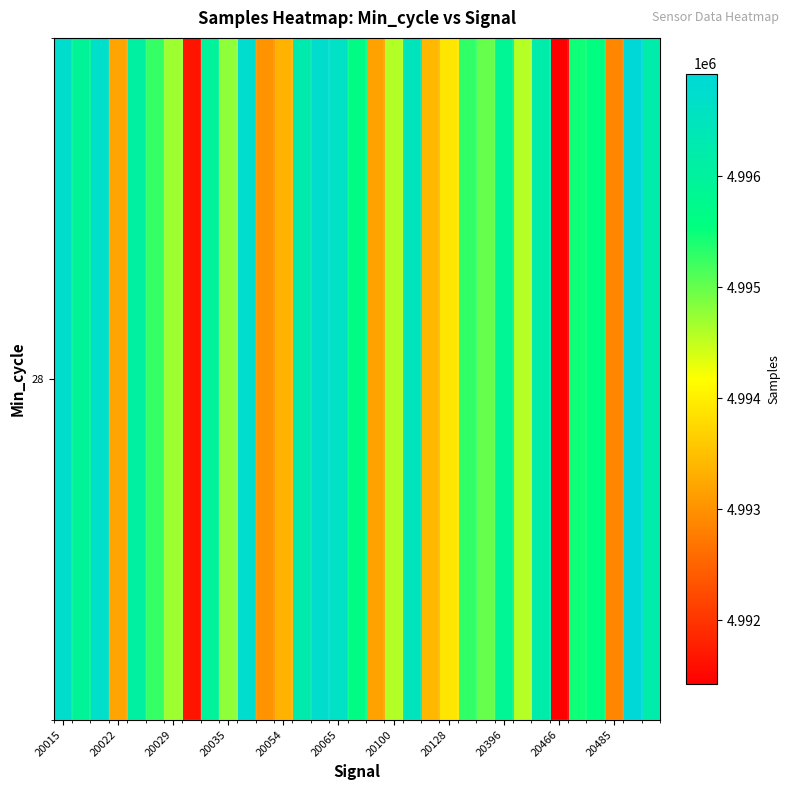

True or false: the data shows 7853665 at 20035.

False